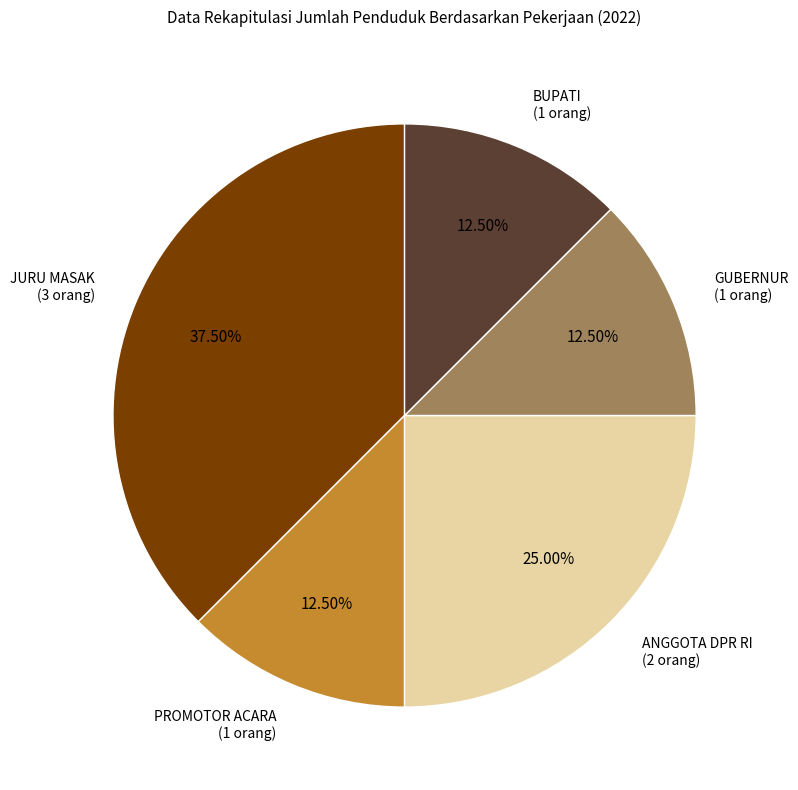

The PROMOTOR ACARA slice represents 21% of the pie. True or false?

False